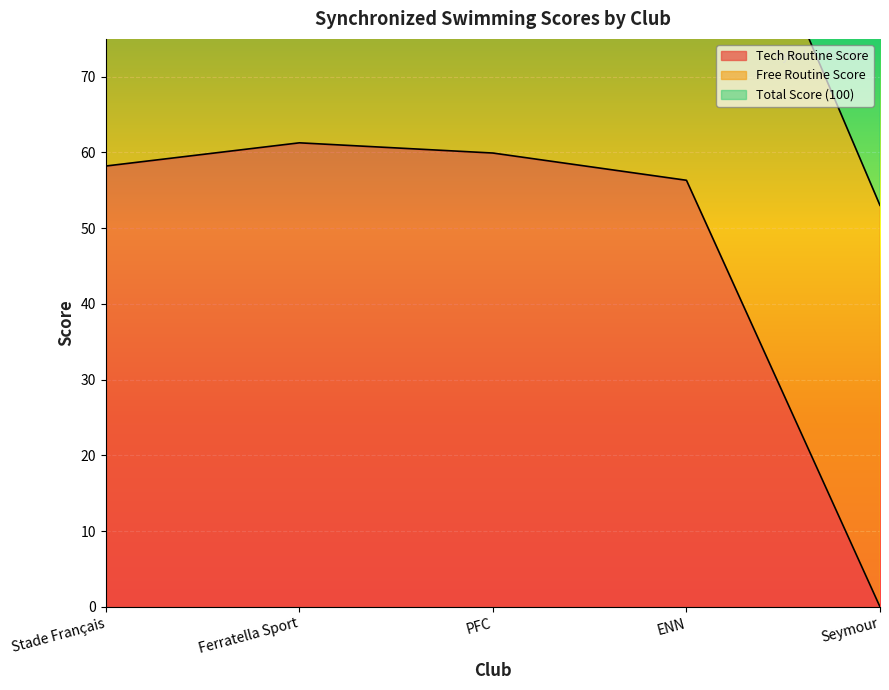

Which series has the largest total across all categories?

Total Score (100)